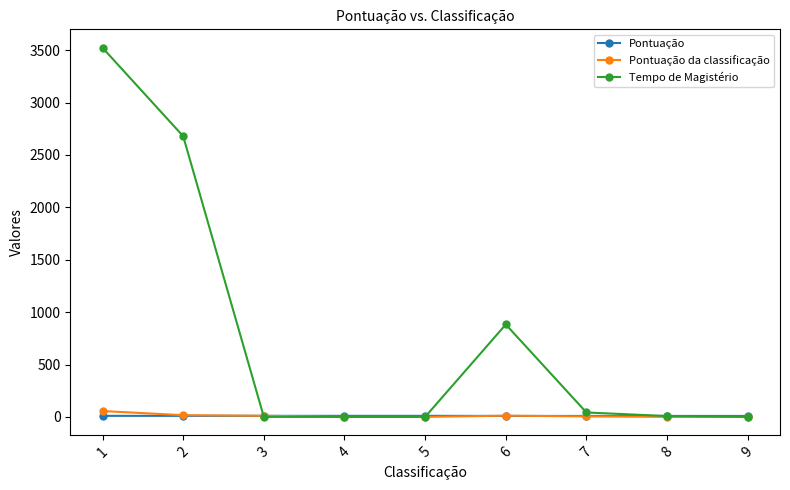

Which series has the largest total across all categories?

Tempo de Magistério